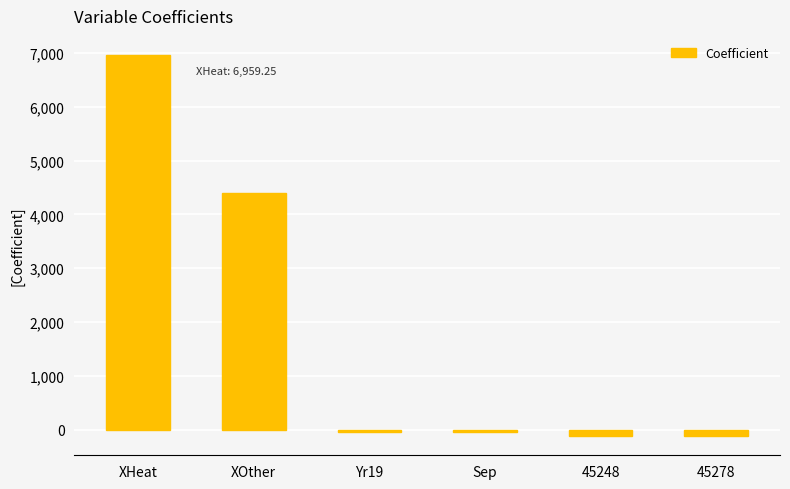

How many values are below -35?

4